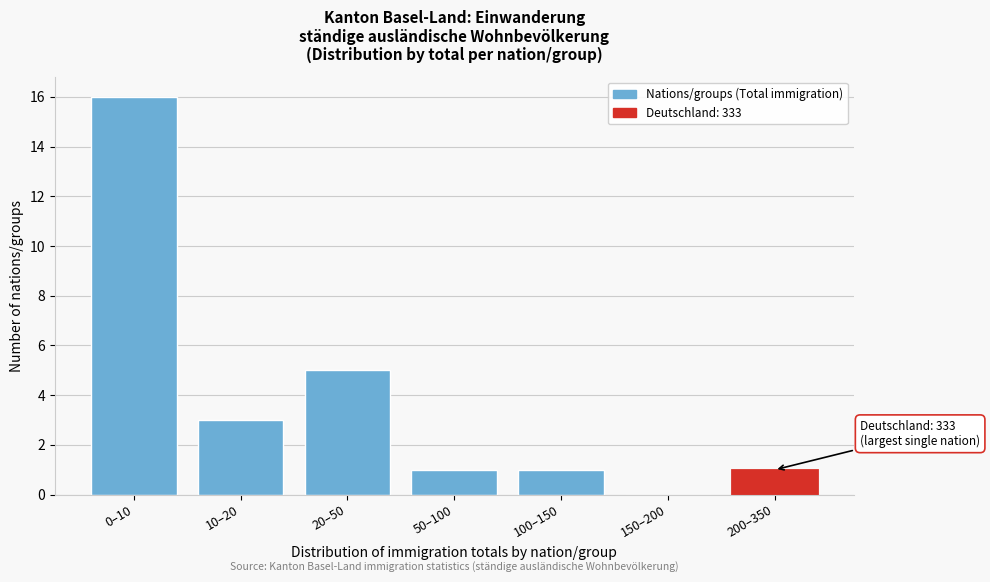

Reading right to left, list all the values displayed in this chart.

200–350=1	150–200=0	100–150=1	50–100=1	20–50=5	10–20=3	0–10=16